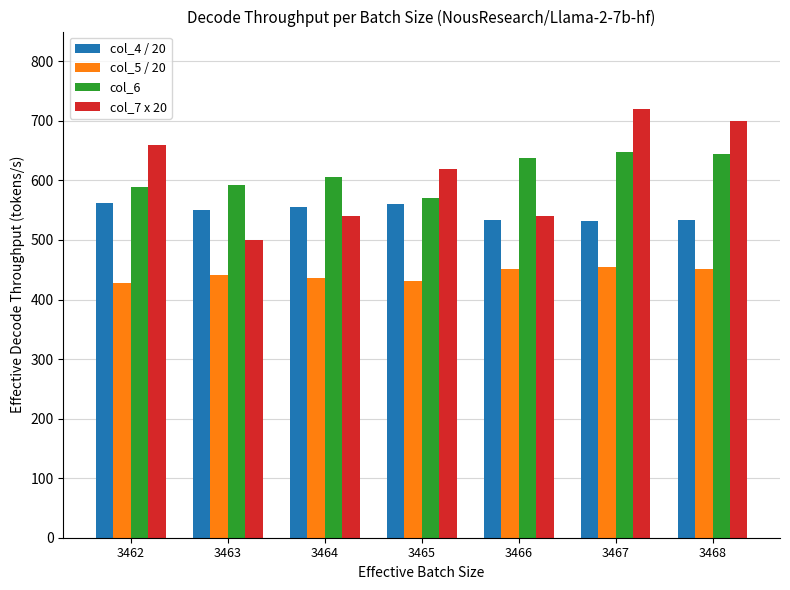

What is the value of the col_7 x 20 bar at the 2nd from the left?

500.0